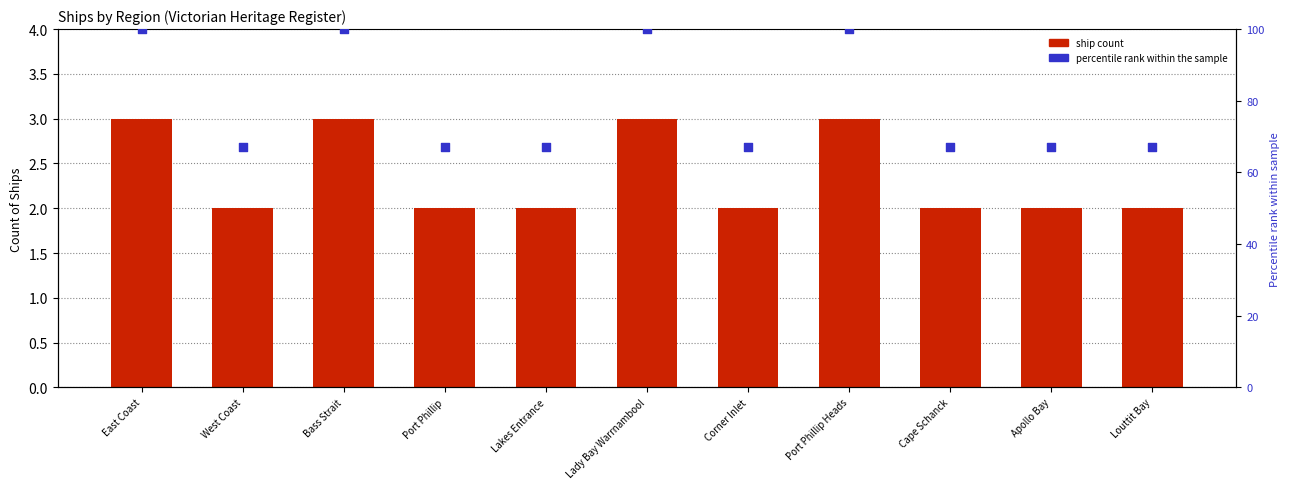

Which series reaches the maximum Y coordinate?

percentile rank within the sample